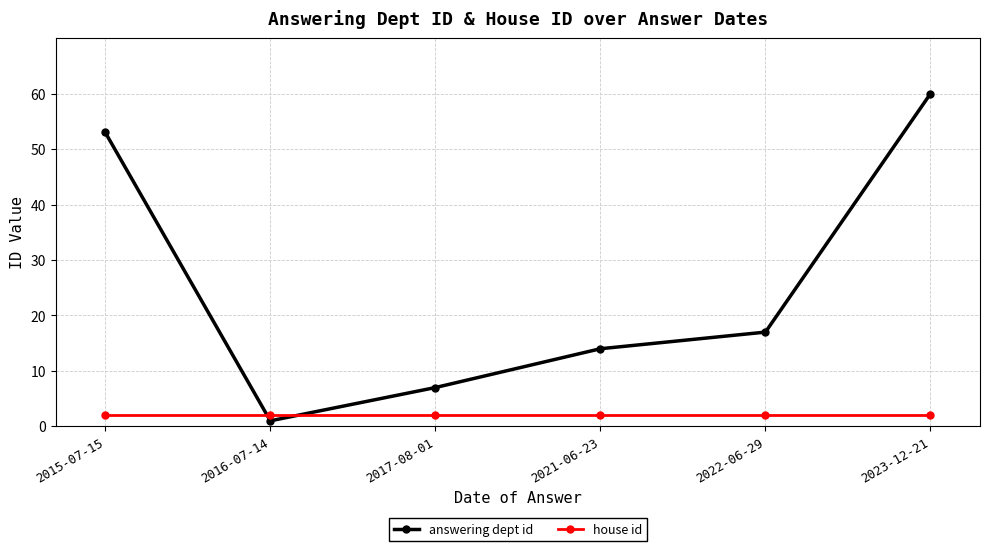

True or false: answering dept id has a value of 7 at 2017-08-01.

True